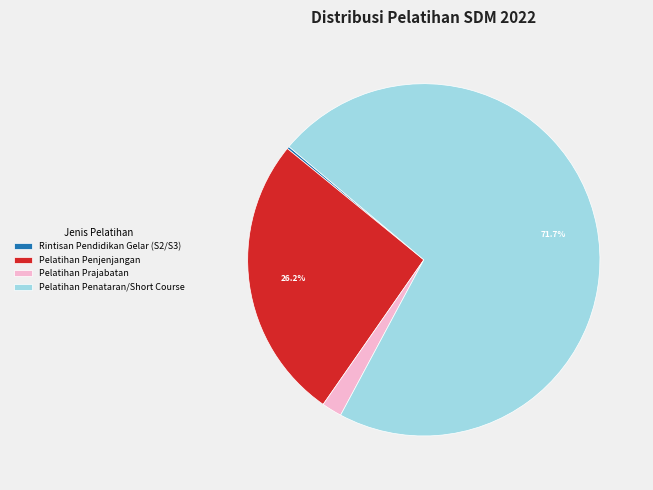

Between Pelatihan Penataran/Short Course and Pelatihan Prajabatan, which is larger?

Pelatihan Penataran/Short Course